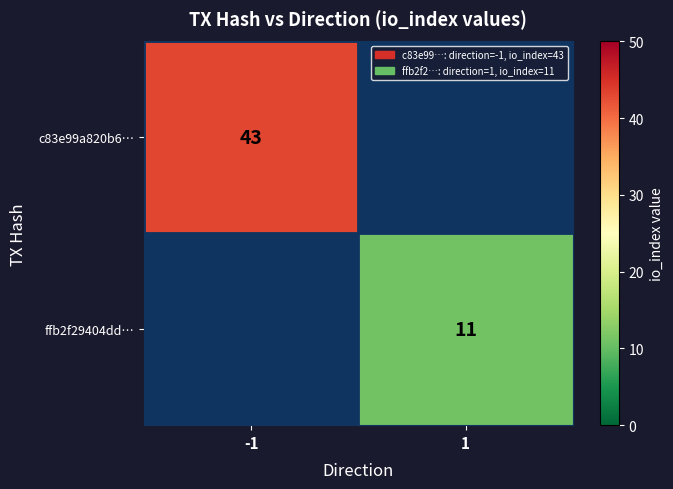

What is the greatest value displayed?

43.0